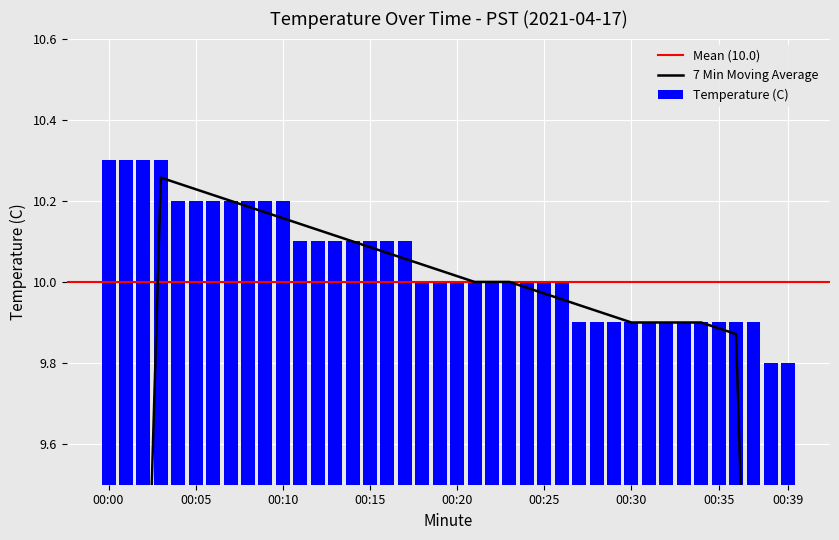

What is the sum of all Temperature (C) values?

401.8